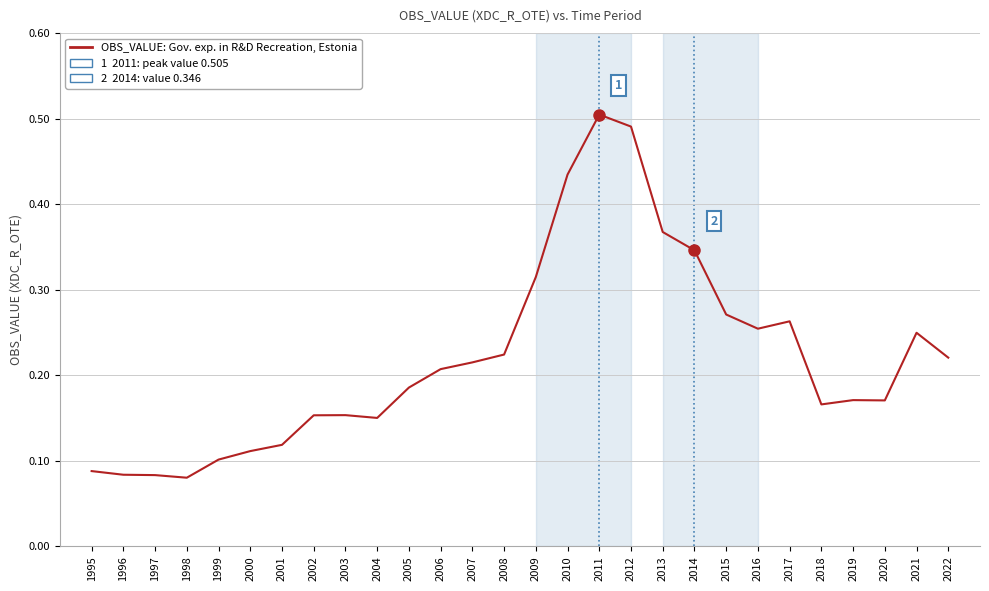

Is this an area chart (filled region under the line)?

No